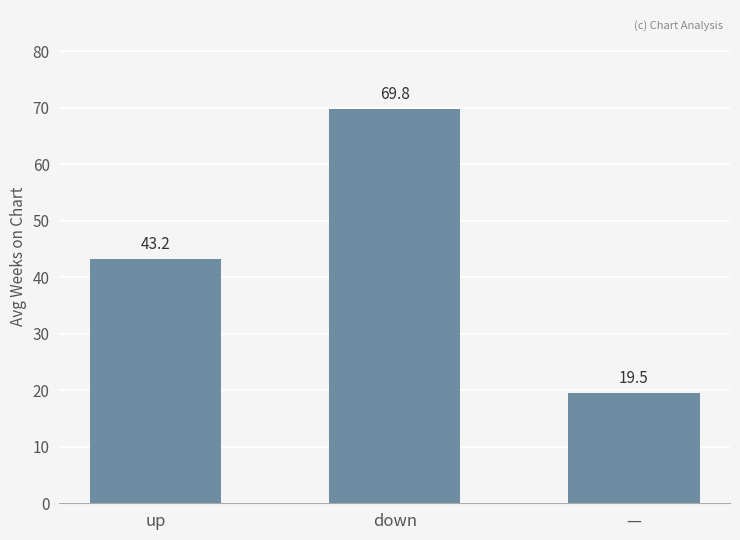

What is the label of the 2nd bar from the right?

down